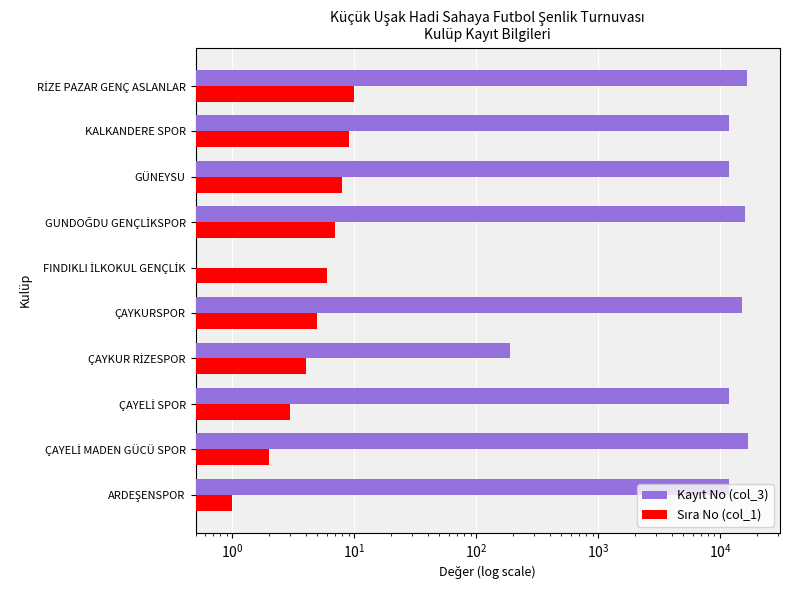

The value of Sıra No (col_1) at ÇAYELİ MADEN GÜCÜ SPOR is 3.5. True or false?

False